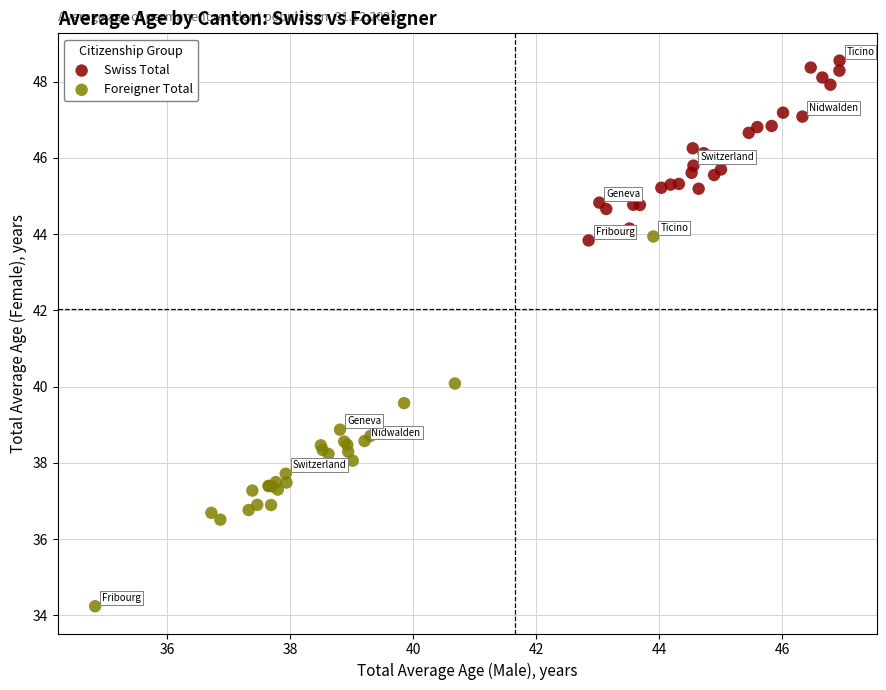

Which series has the largest Y range (max minus min)?

Foreigner Total